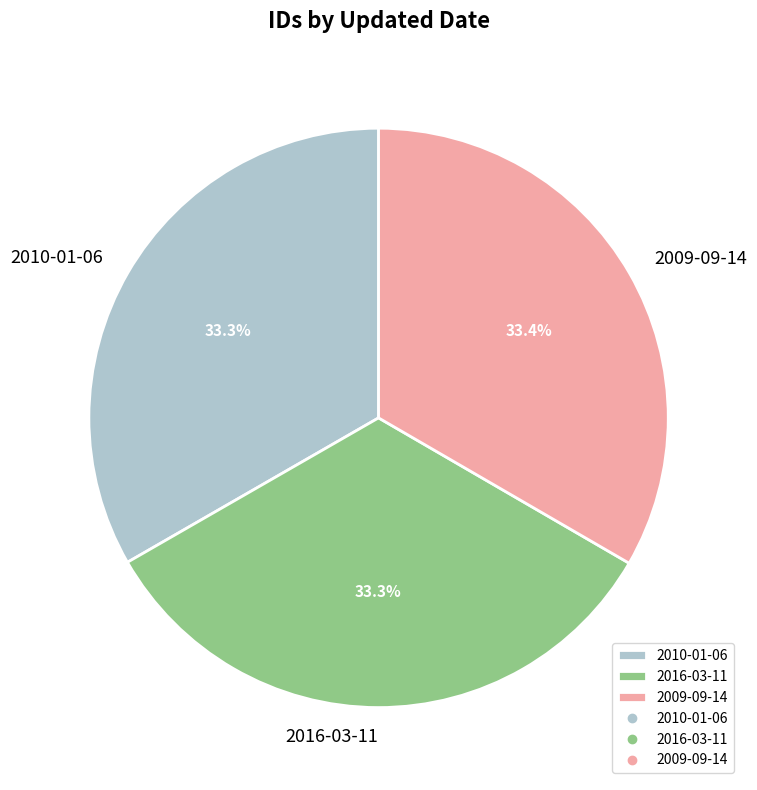

Approximately how many times larger is the value at 2010-01-06 compared to 2009-09-14?

1.0